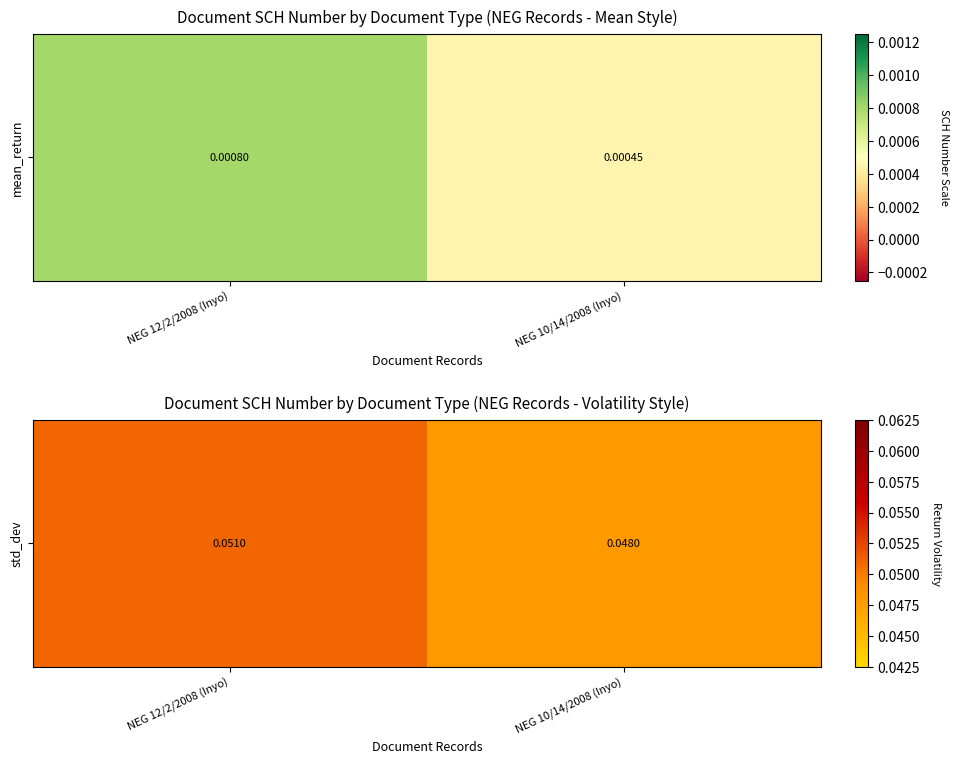

How many series are shown in this chart?

1